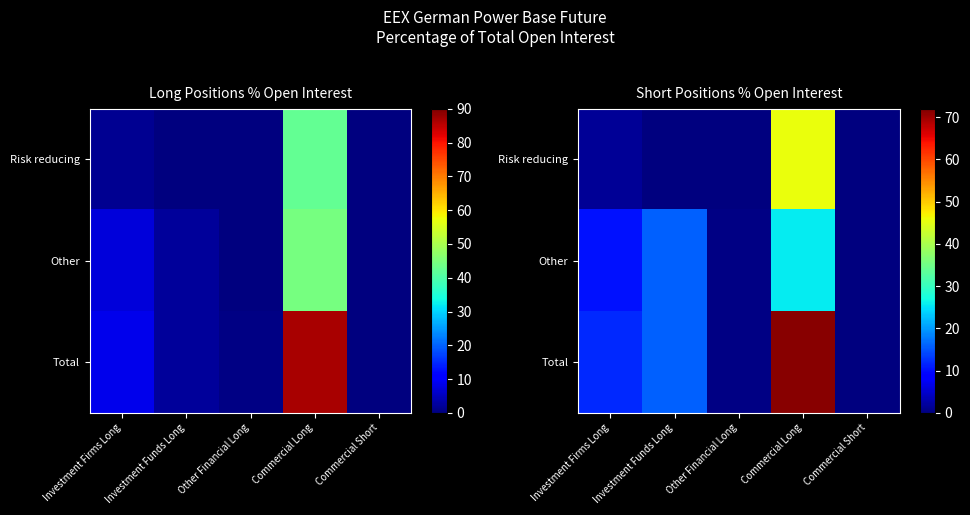

List the series in order of their peak value, highest first.

Total, Risk reducing, Other